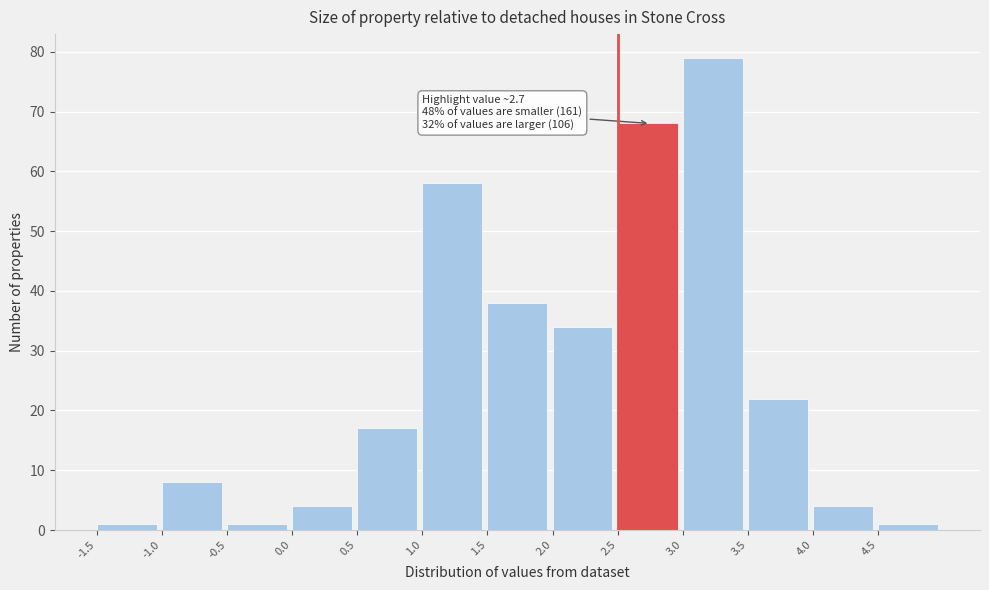

Over which range of the x-axis is the bar tallest?

3.0 to 3.5